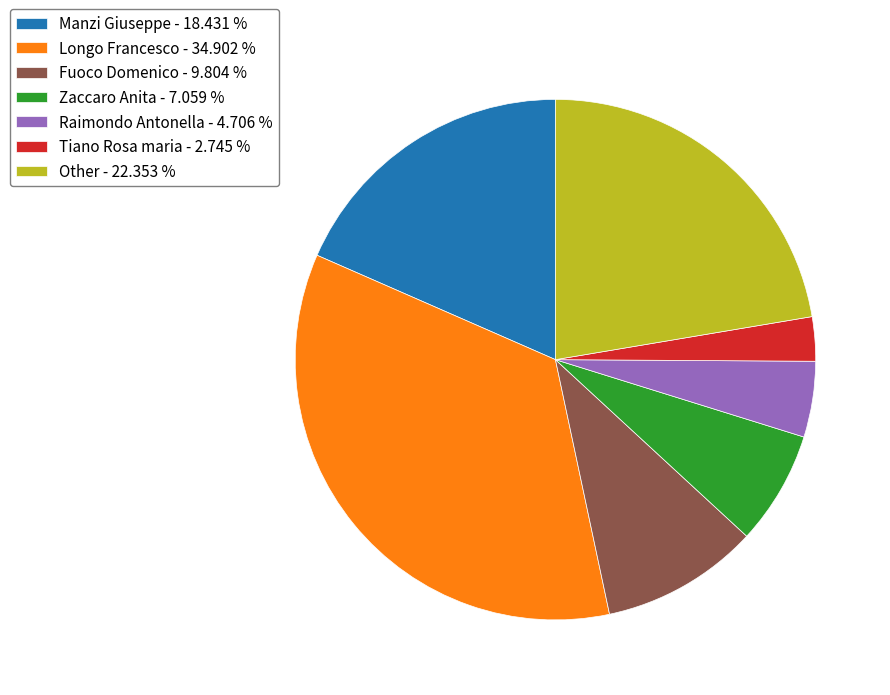

True or false: Raimondo Antonella accounts for 5% of the total.

True